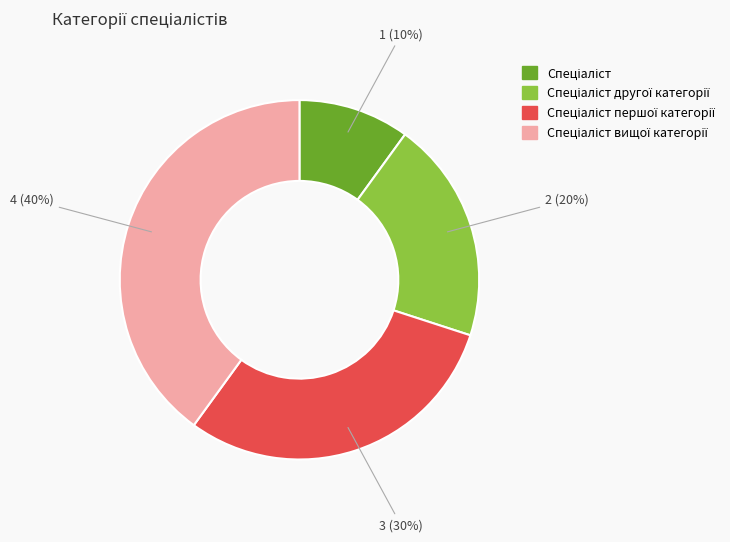

Does any single category account for the majority?

No